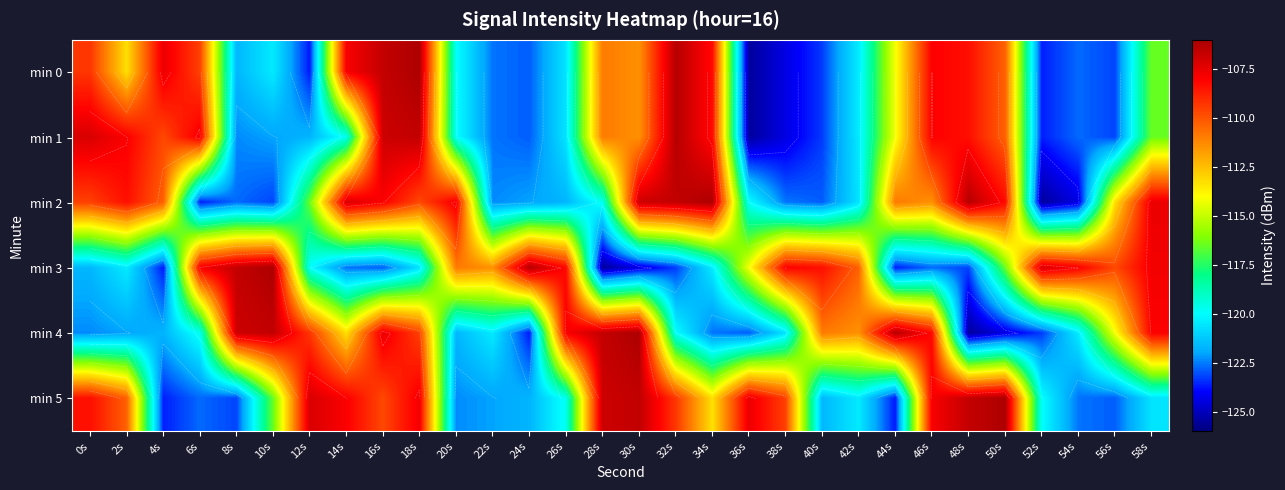

What is the sum of all min 1 values?

-3475.1